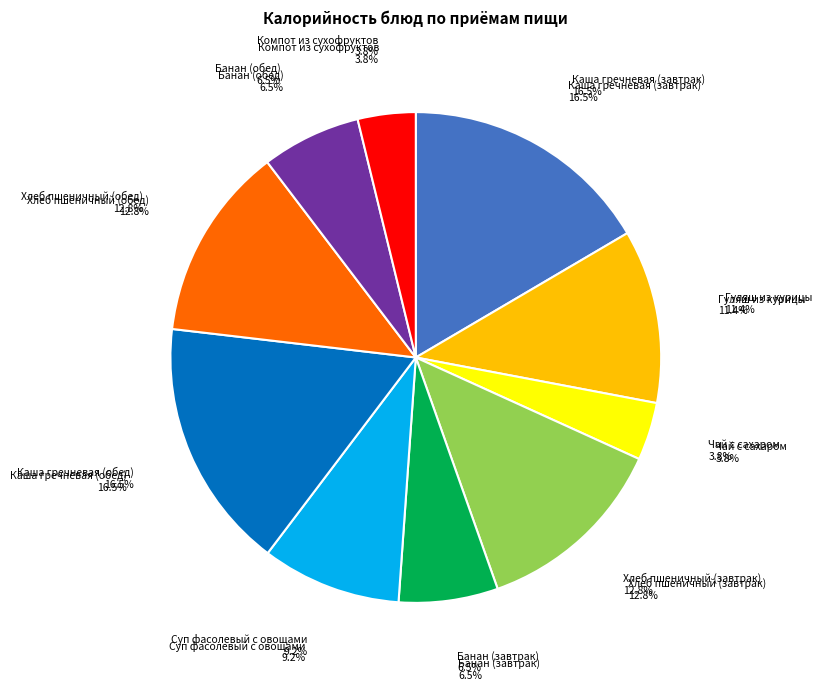

Is it true that Хлеб пшеничный (обед) is 13% of the pie?

True